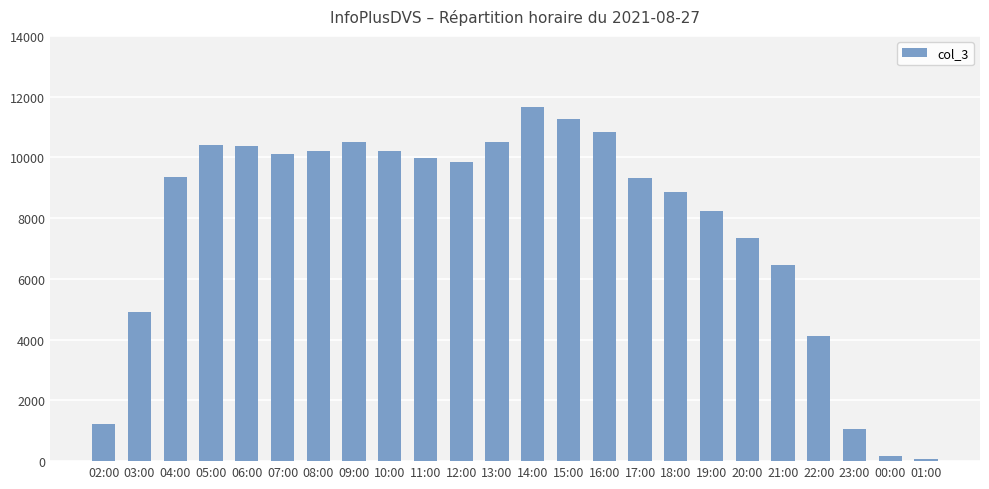

What is the label of the 6th bar from the left?

07:00